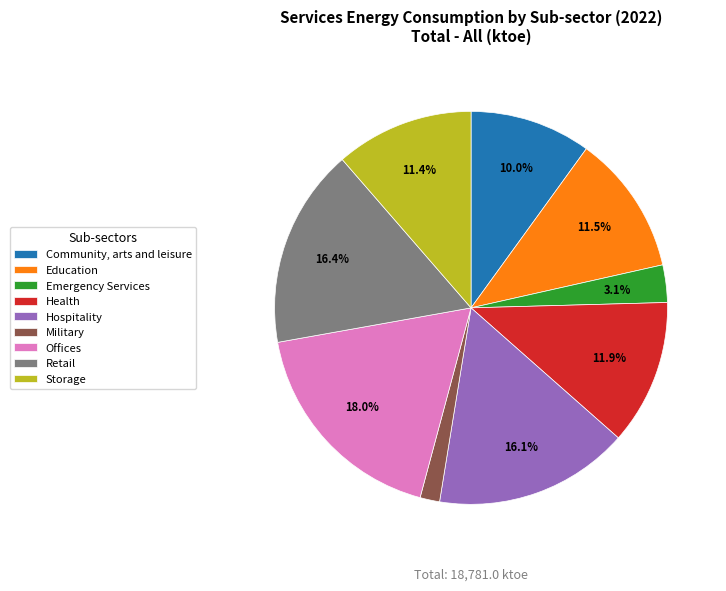

To the nearest percent, what is the difference between the largest and smallest slice percentages?

16%